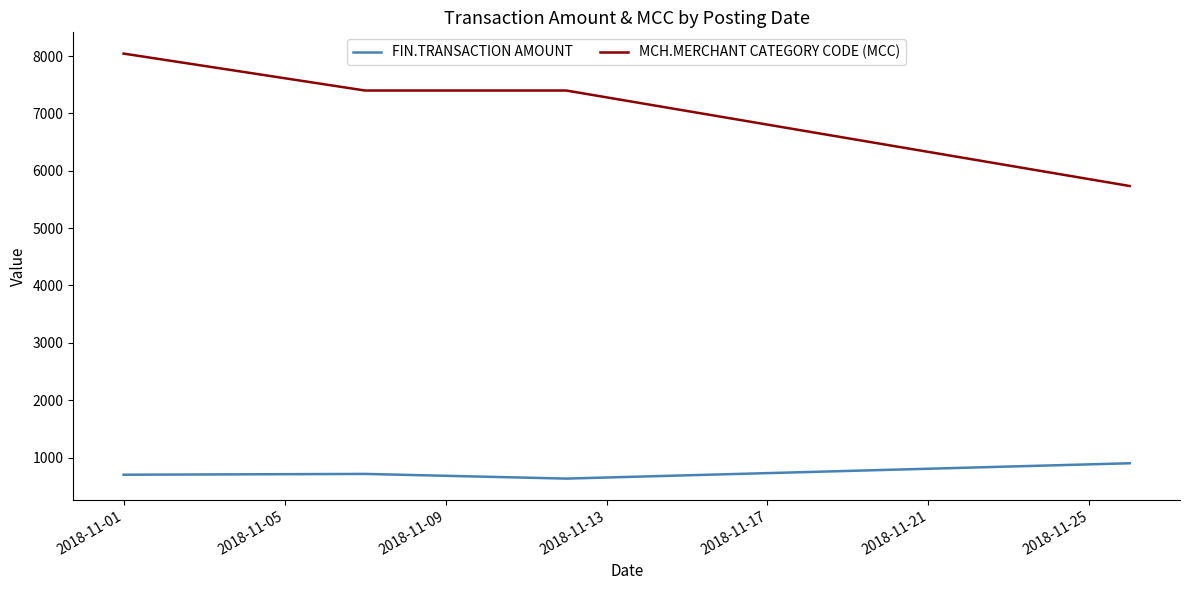

Which series has the largest total across all categories?

MCH.MERCHANT CATEGORY CODE (MCC)